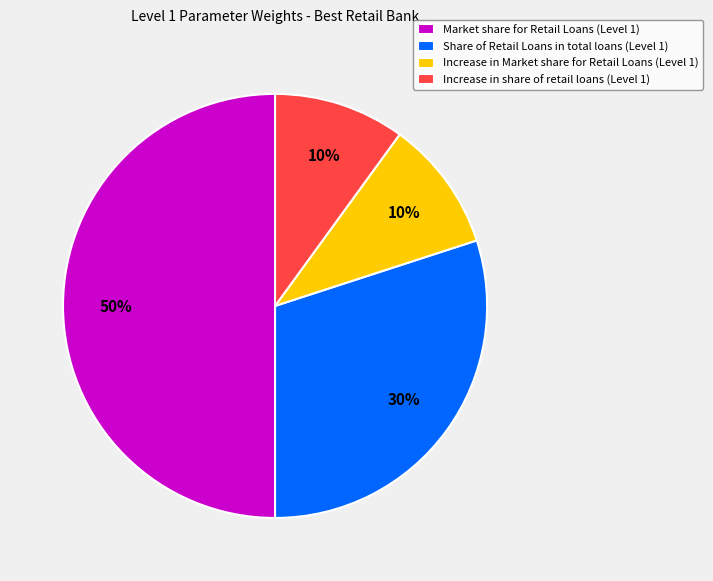

Is Share of Retail Loans in total loans (Level 1) the majority of the pie?

No